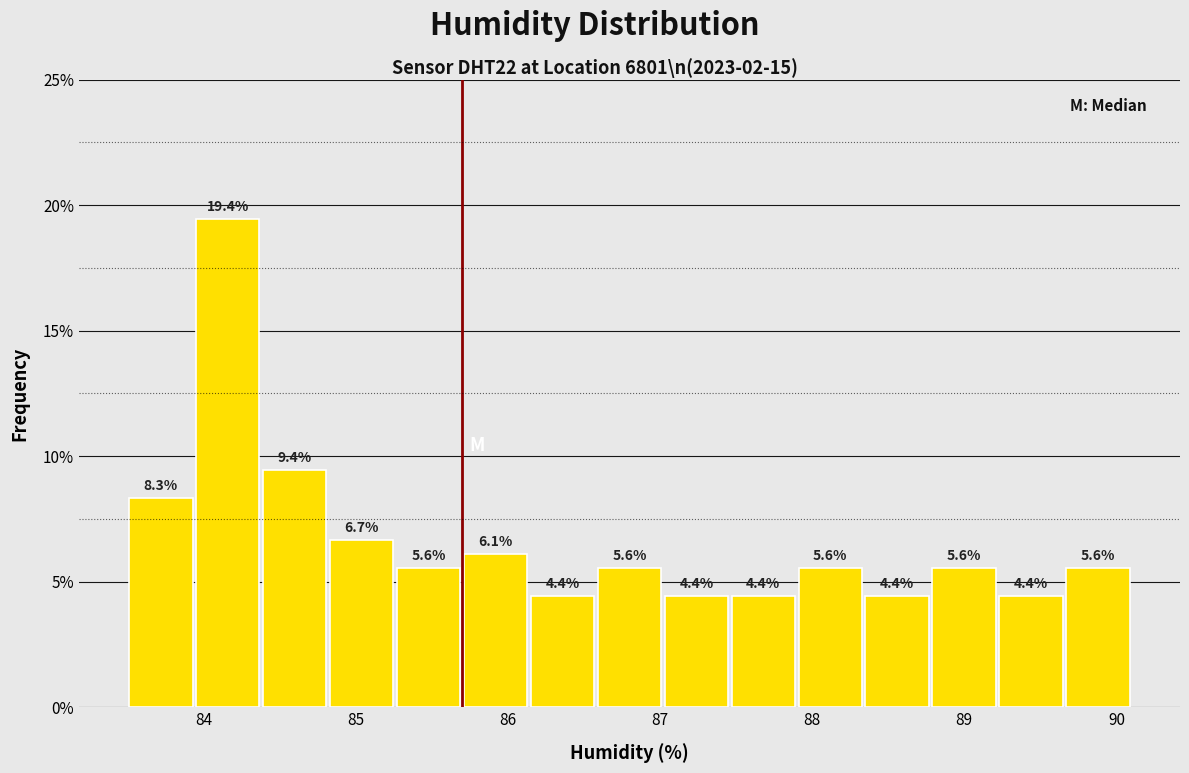

Over which range of the x-axis is the bar tallest?

83.94 to 84.38